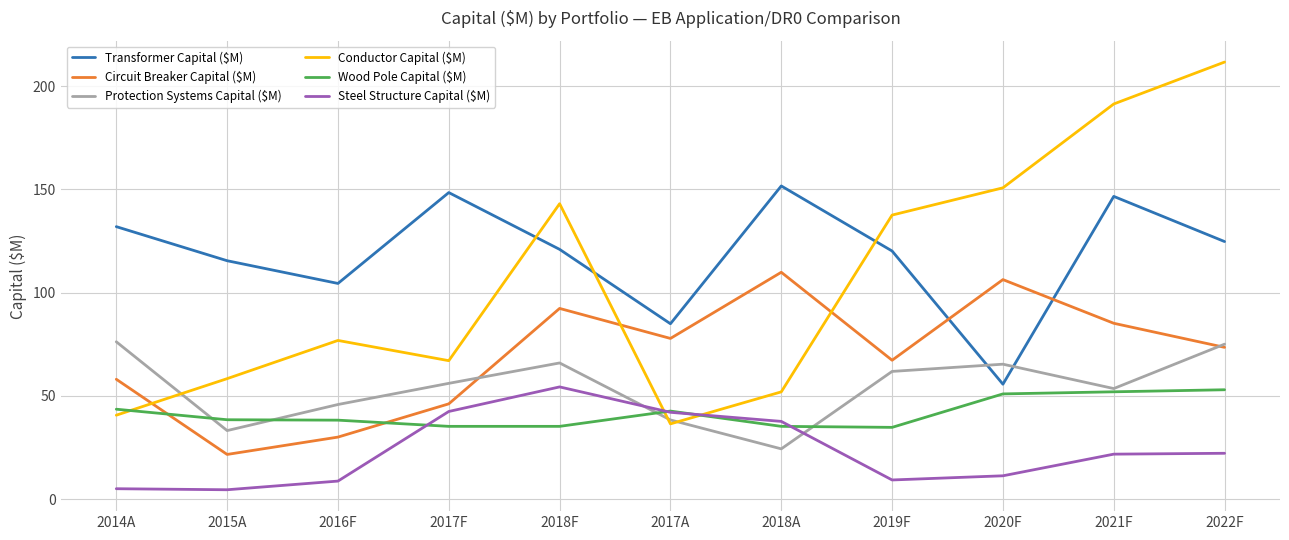

Between 2016F and 2018A, which series saw the biggest shift?

Circuit Breaker Capital ($M)